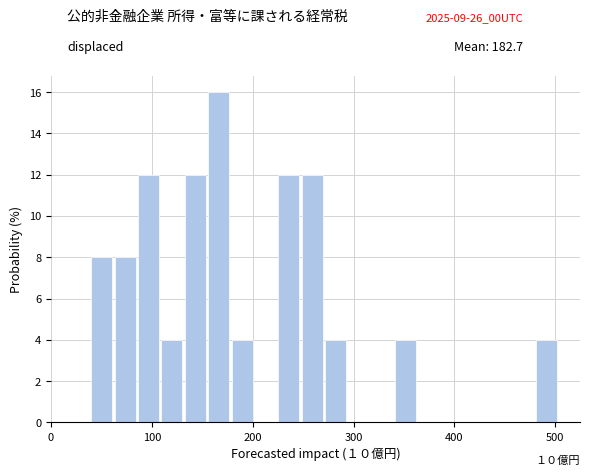

Around what value on the x-axis is the tallest bar? Give the approximate position of its centre, as read against the axis.

170